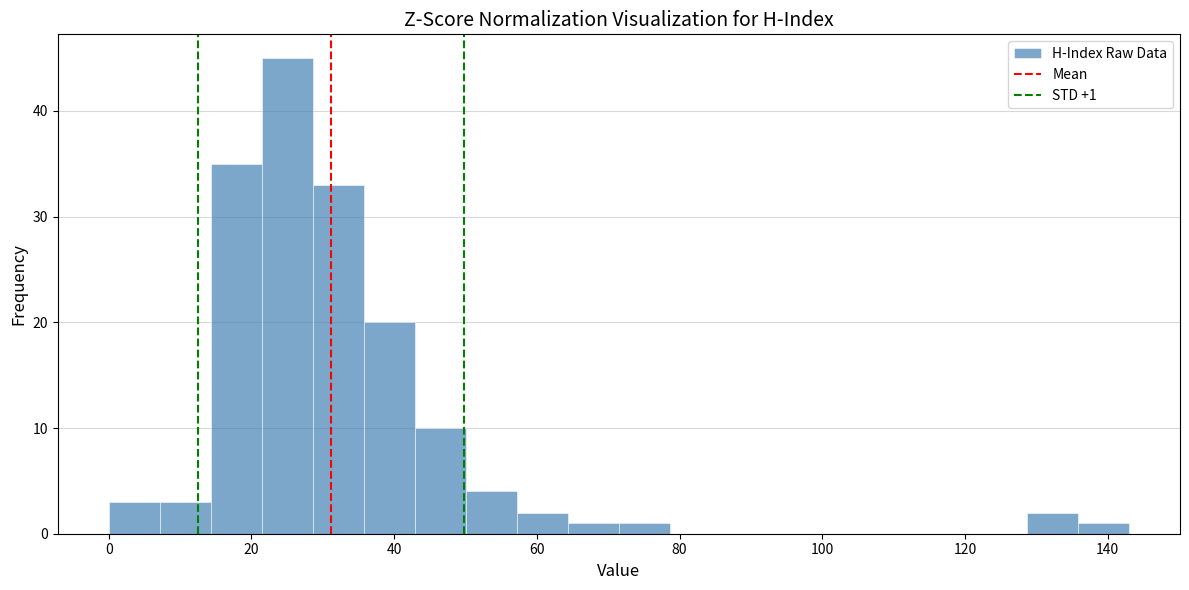

Around what value on the x-axis is the tallest bar? Give the approximate position of its centre, as read against the axis.

26